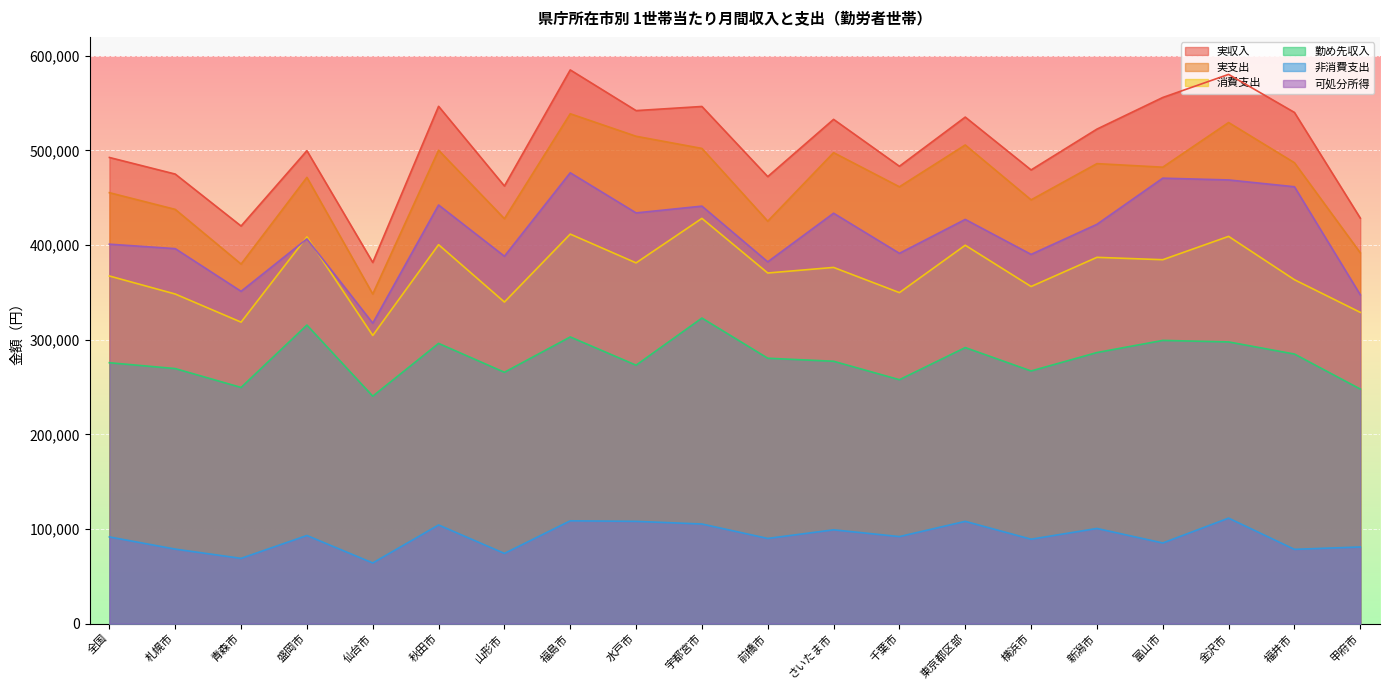

What is the difference between the maximum and minimum values in the 非消費支出 series?

47376